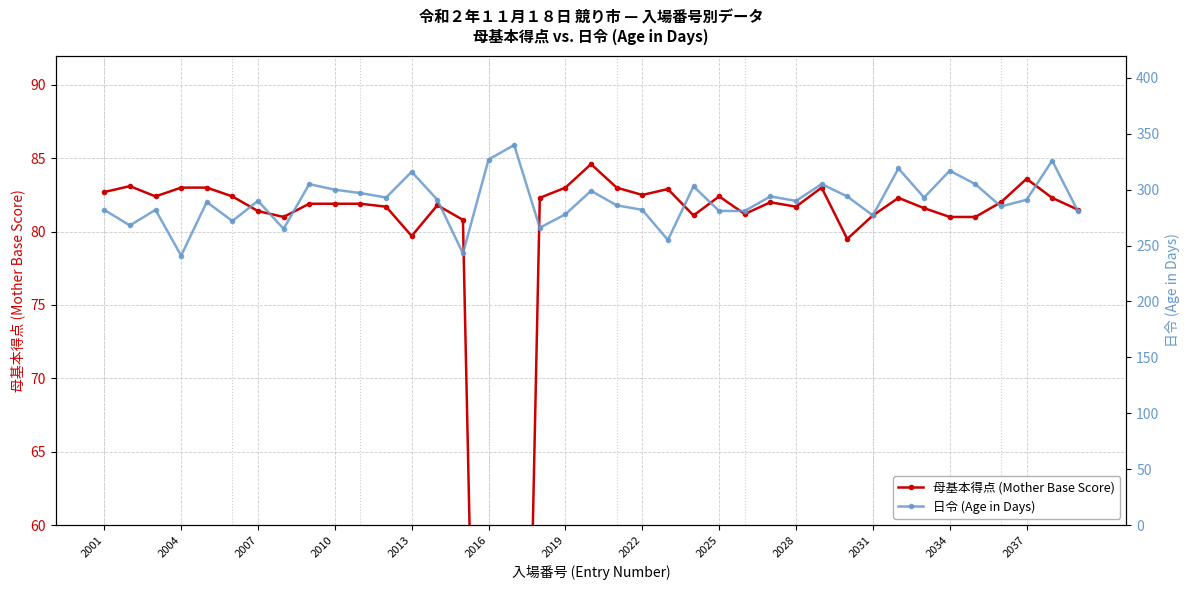

How many data points in 母基本得点 (Mother Base Score) are less than 81?

5